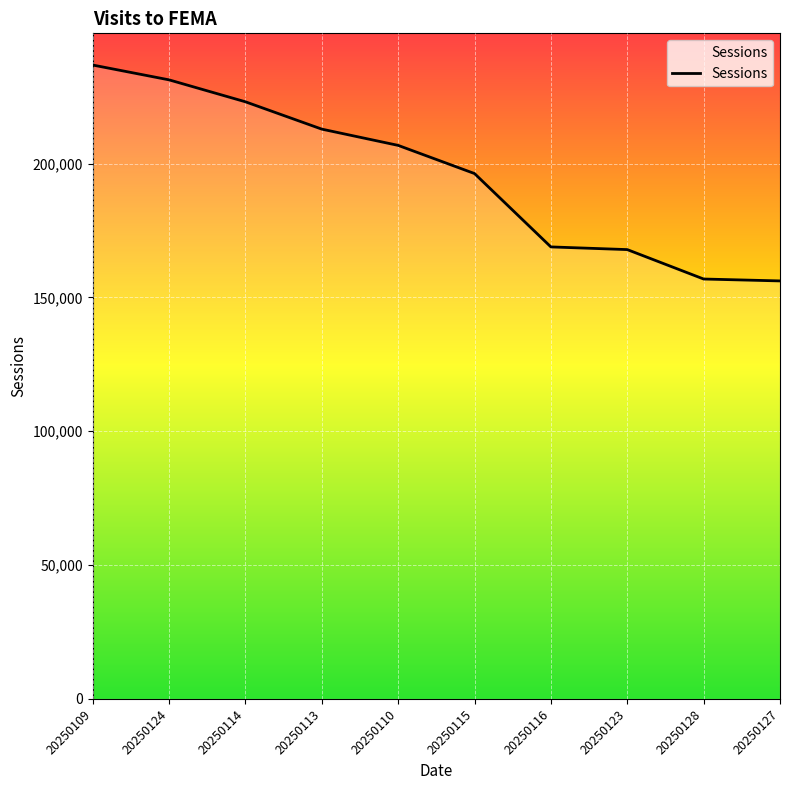

At which label is the value closest to 196501?

20250115